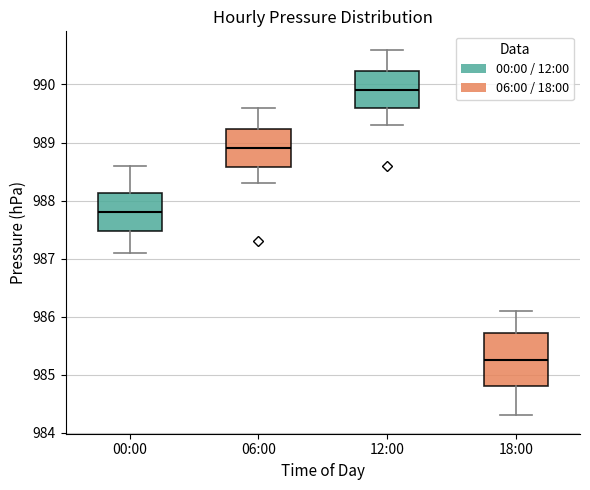

Comparing the boxes themselves (not the whiskers), which one is the tallest?

18:00